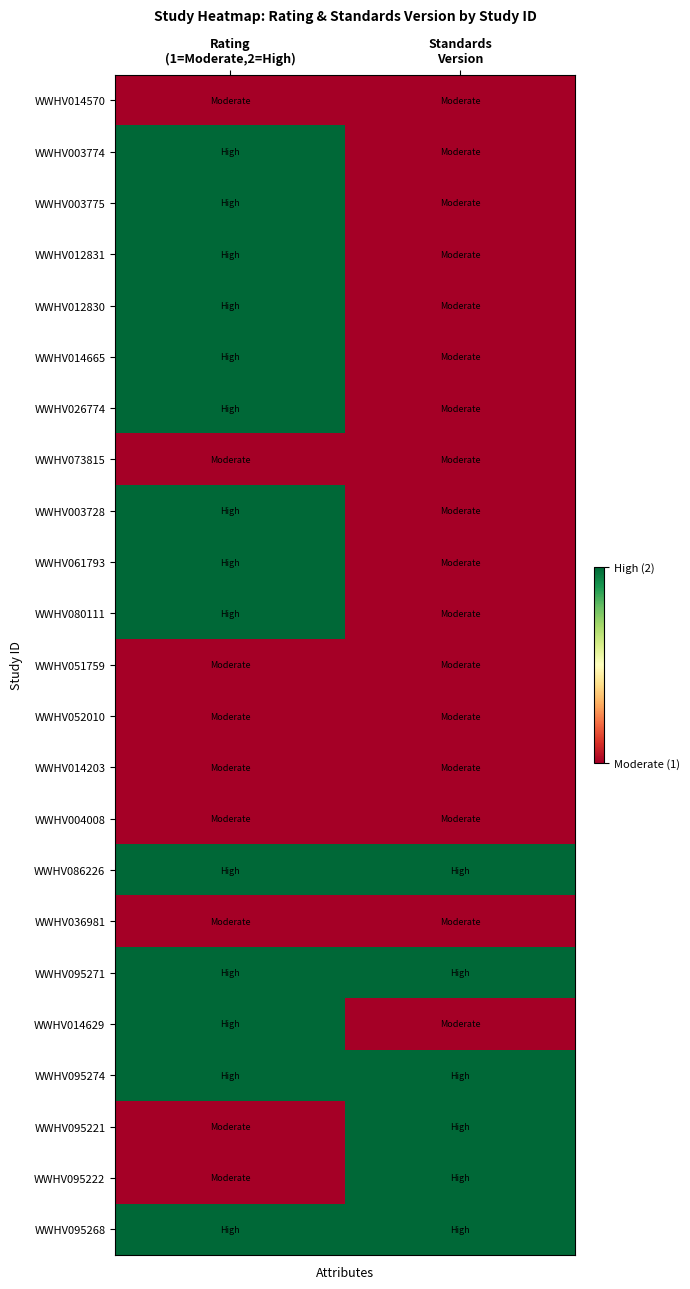

Which series has the largest range (max minus min)?

WWHV003774